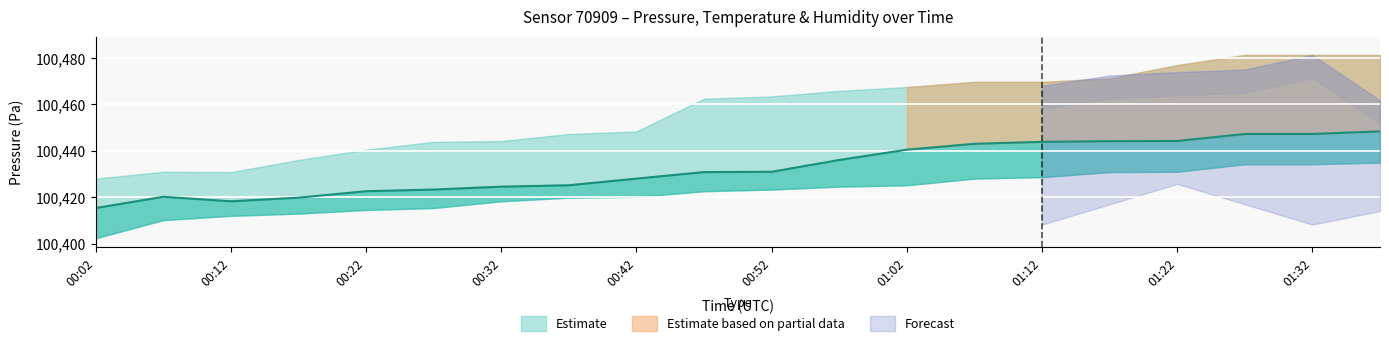

True or false: humidity and temperature cross at least once.

False